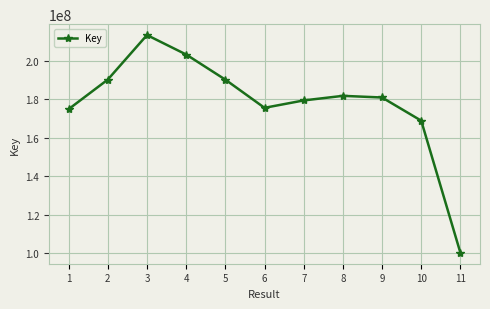

Is it true that the value at 2 is 73757731?

False